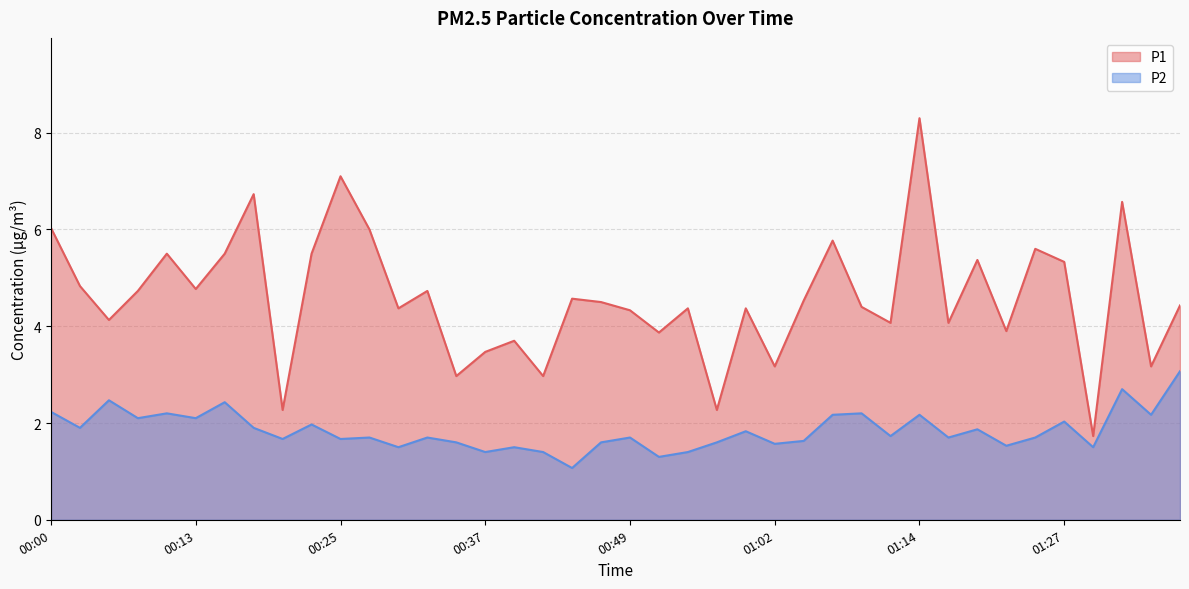

What is the total value across all series at 00:59?

6.2